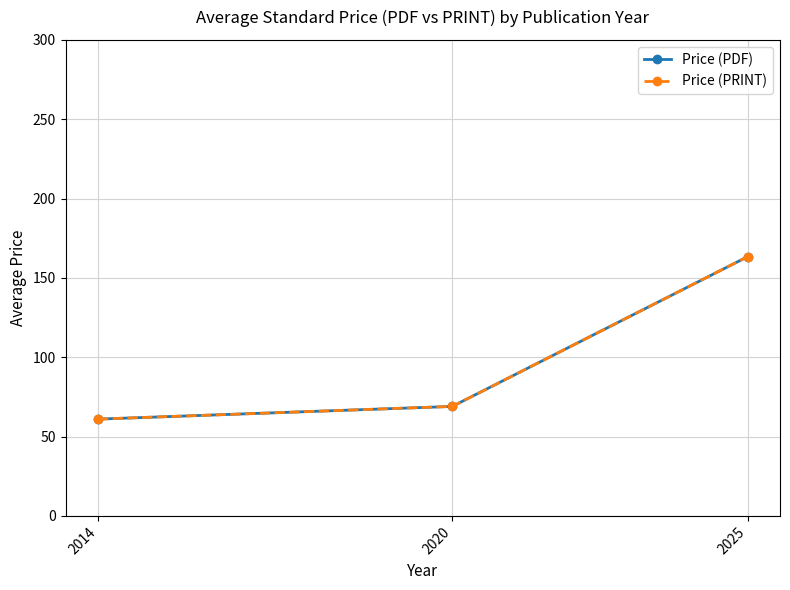

What is the value of the Price (PRINT) point at the 2nd from the left?

69.0